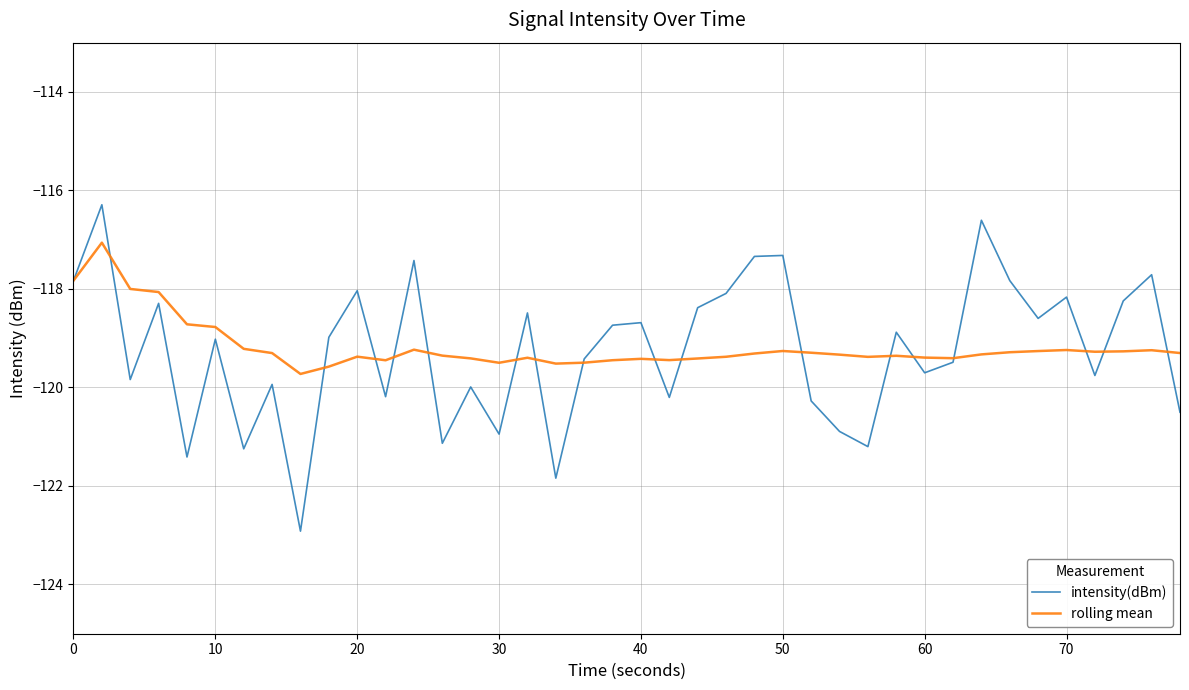

What is the average value of the intensity(dBm) series?

-119.2